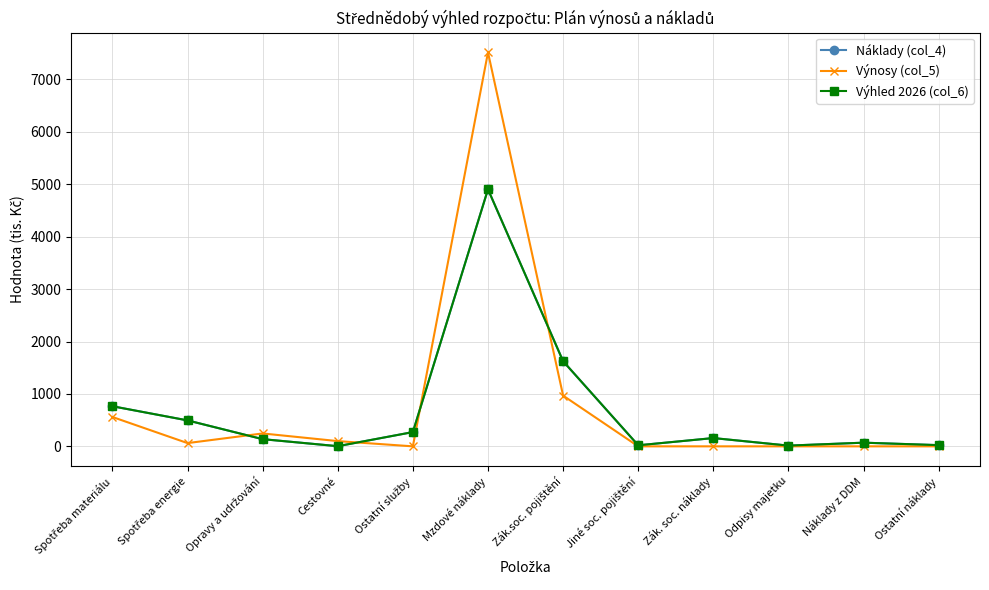

Does the chart have visible grid lines?

Yes